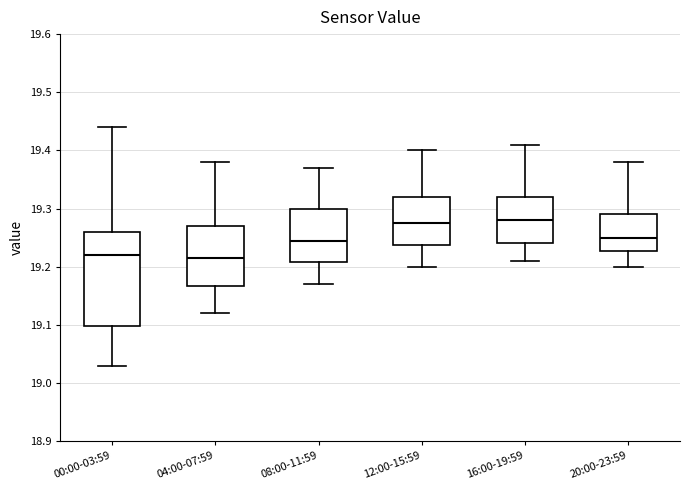

Reading left to right, transcribe this box plot: for each box, give where its median line is, the range the box spans, and where its two whiskers end, as read against the y-axis. The values are not printed on the chart, so give them approximately, as read against the axis.

00:00-03:59: median 19.22, box 19.10 to 19.26, whiskers 19.03 to 19.44
04:00-07:59: median 19.22, box 19.17 to 19.27, whiskers 19.12 to 19.38
08:00-11:59: median 19.25, box 19.21 to 19.30, whiskers 19.17 to 19.37
12:00-15:59: median 19.28, box 19.24 to 19.32, whiskers 19.20 to 19.40
16:00-19:59: median 19.28, box 19.24 to 19.32, whiskers 19.21 to 19.41
20:00-23:59: median 19.25, box 19.23 to 19.29, whiskers 19.20 to 19.38